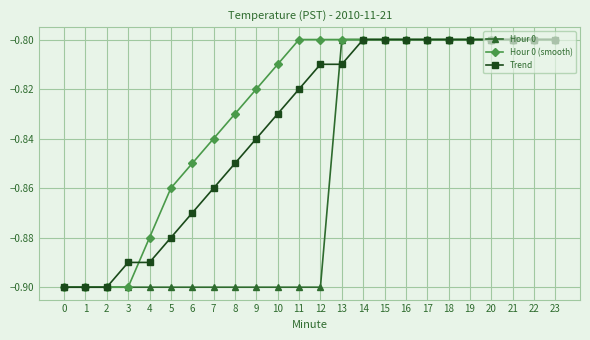

Rank the series by their average value, from lowest to highest.

Hour 0, Trend, Hour 0 (smooth)